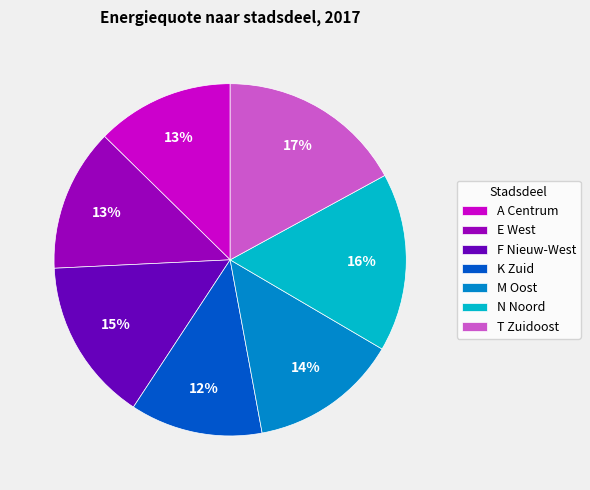

Is it true that N Noord is 16% of the pie?

True